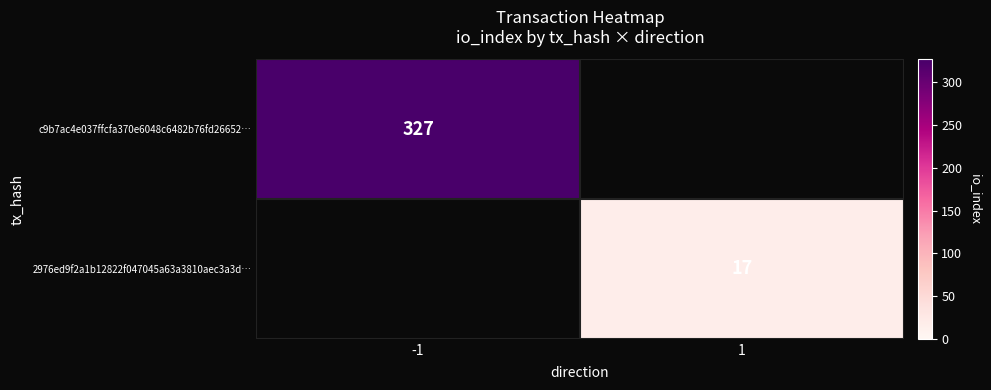

The c9b7ac4e037ffcfa370e6048c6482b76fd26652… series shows 327 at -1. True or false?

True